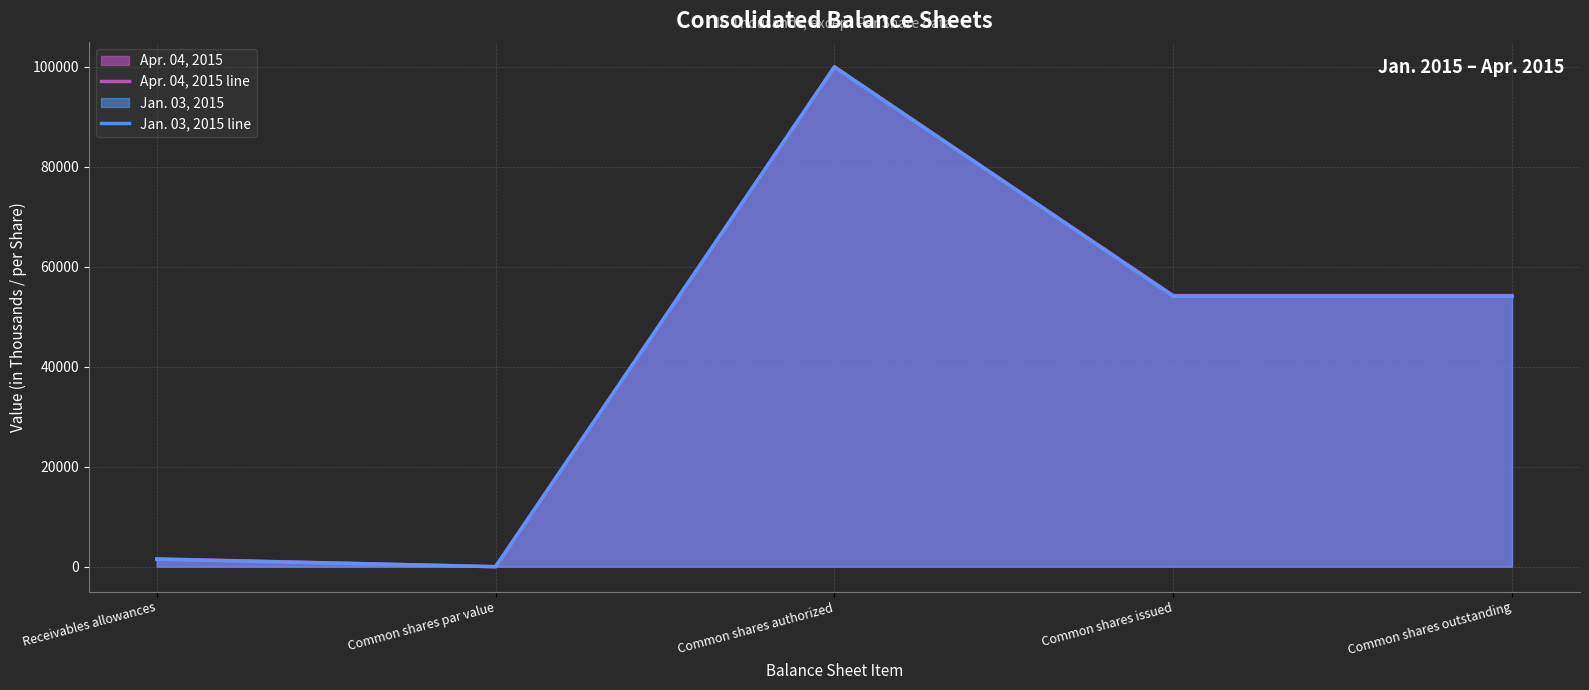

Where is Jan. 03, 2015 line nearest to the value 50000?

Common shares issued